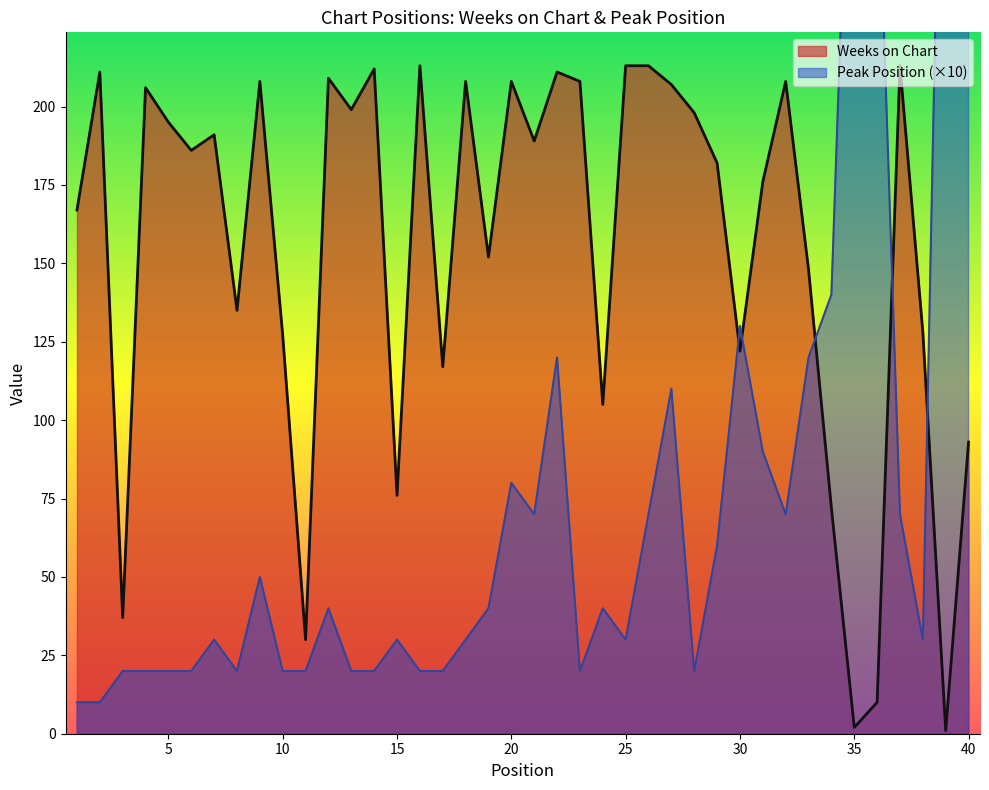

Between 3 and 12, which is larger?

12